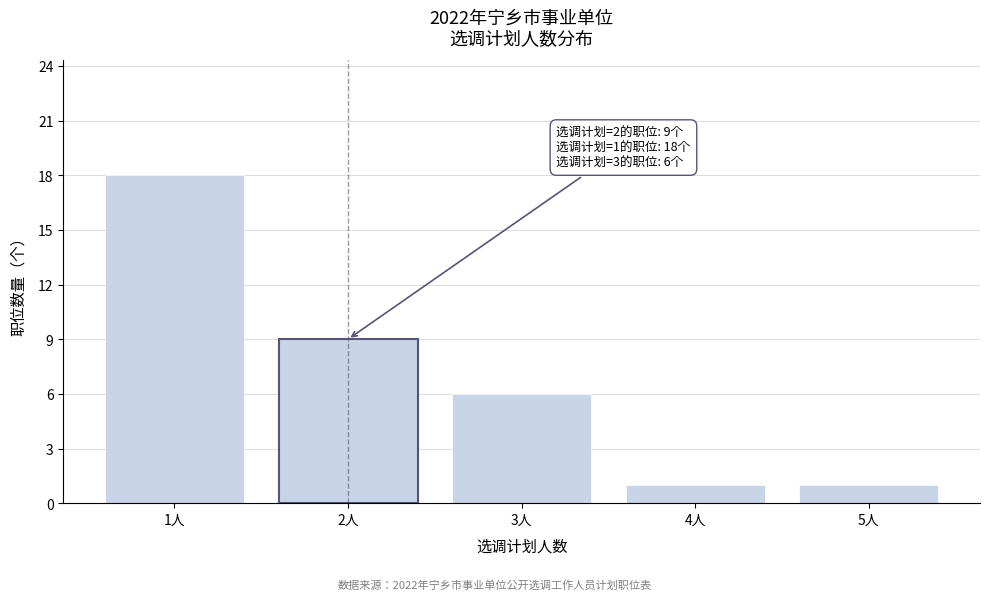

Reading right to left, transcribe all the data shown in this chart.

5人=1	4人=1	3人=6	2人=9	1人=18